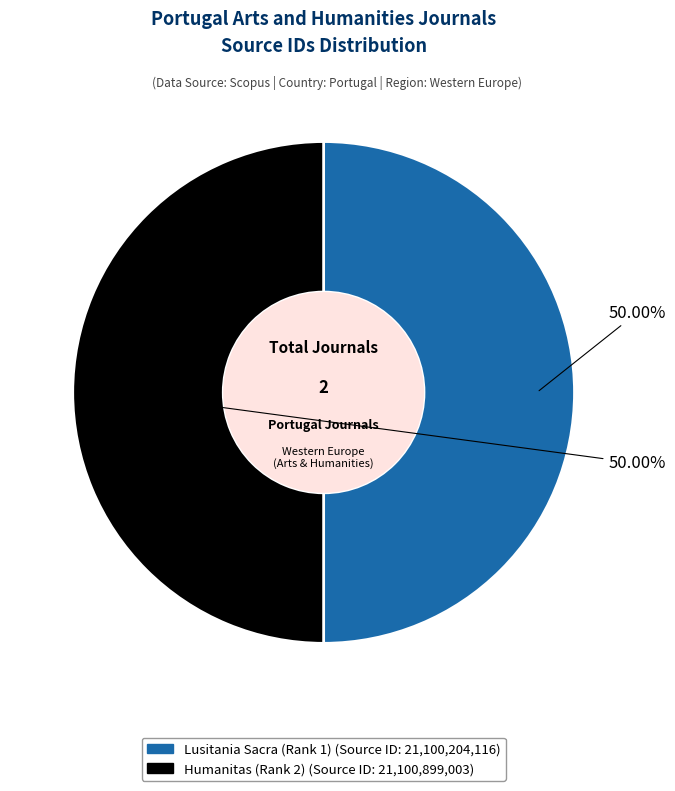

How much of the chart is everything except Lusitania Sacra (Rank 1)?

50.0%